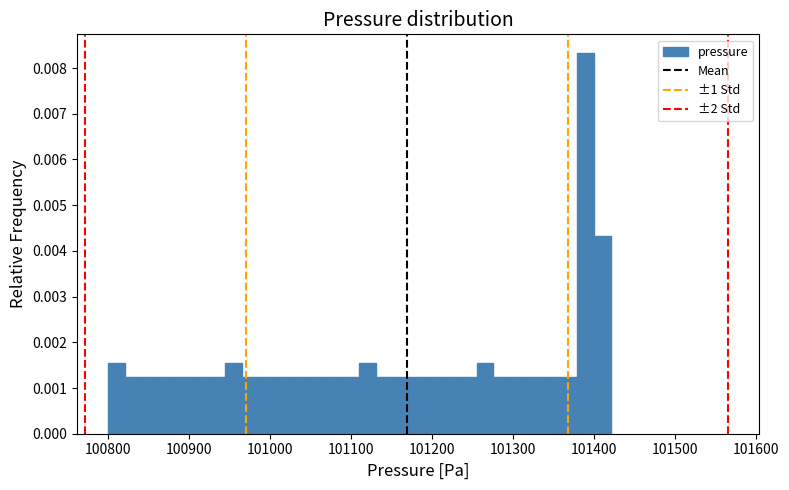

Around what value on the x-axis is the tallest bar? Give the approximate position of its centre, as read against the axis.

101390